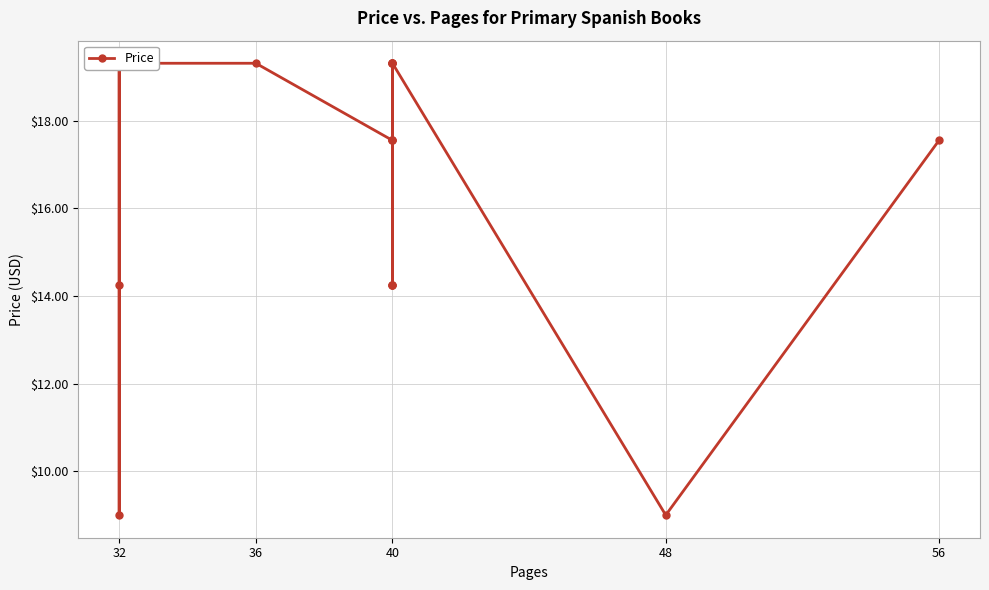

Reading left to right, transcribe all the data shown in this chart.

19.3	9.0	14.2	19.3	19.3	19.3	19.3	19.3	17.6	14.2	19.3	17.6	14.2	17.6	14.2	19.3	19.3	19.3	9.0	17.6